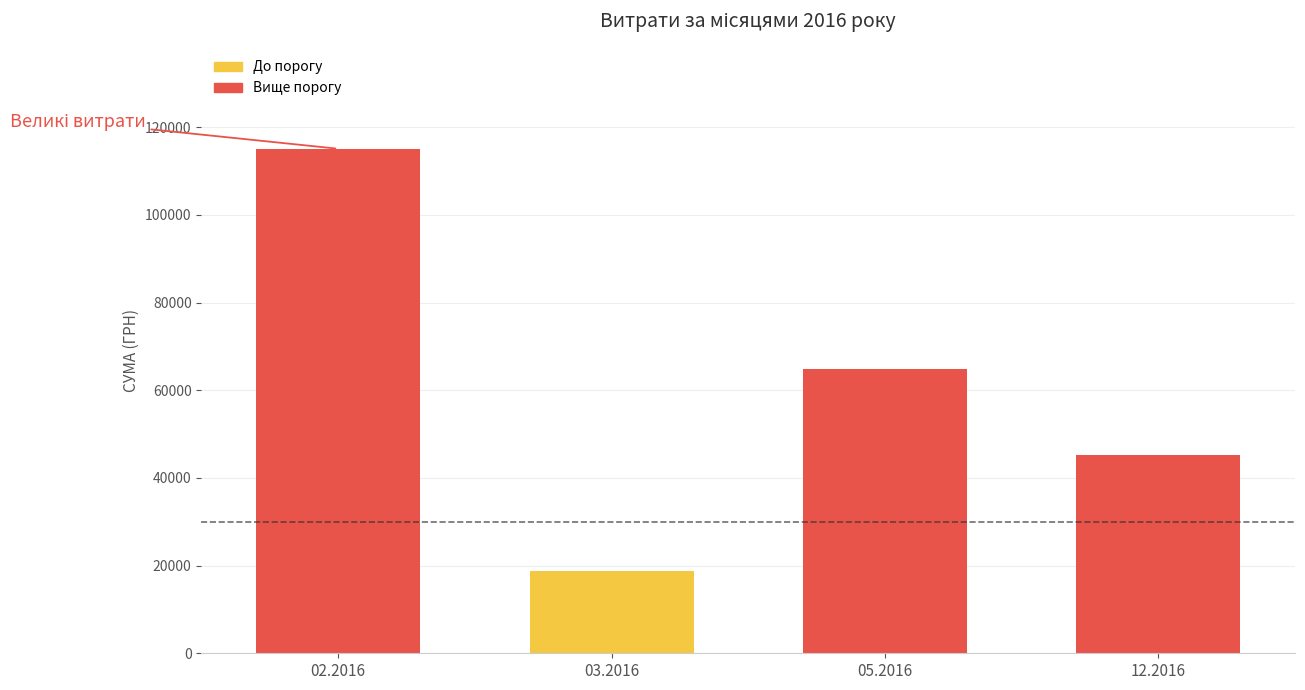

What is the minimum value shown in the chart?

18876.9